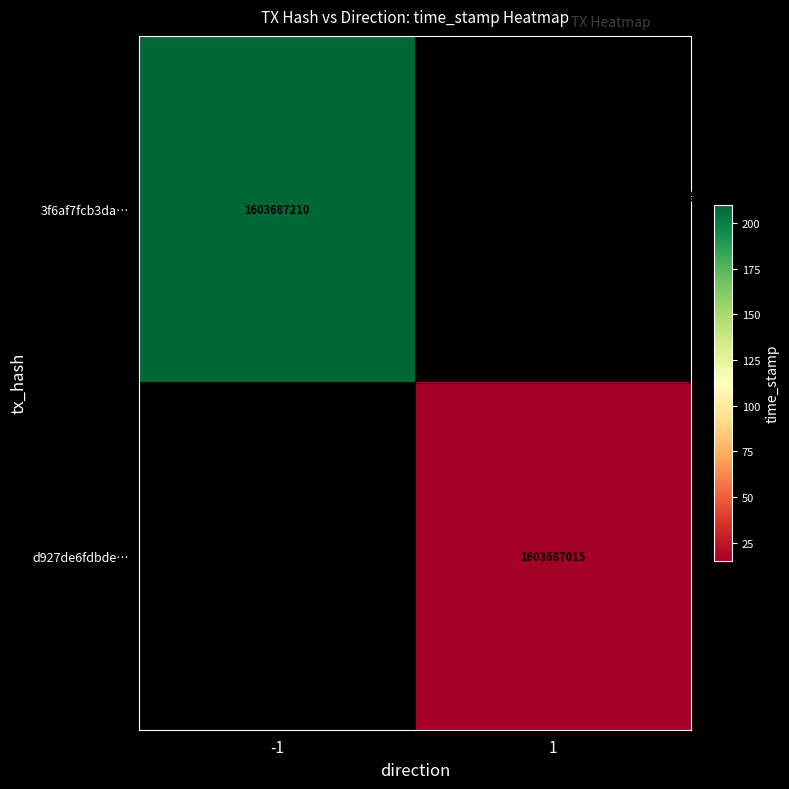

Reading left to right, transcribe all the data shown in this chart.

3f6af7fcb3da3c3ff5c6eb1a740fb04add7986d: -1	1603687210
d927de6fdbde11b8adf5445072d328978ce3d81: 1	1603687015